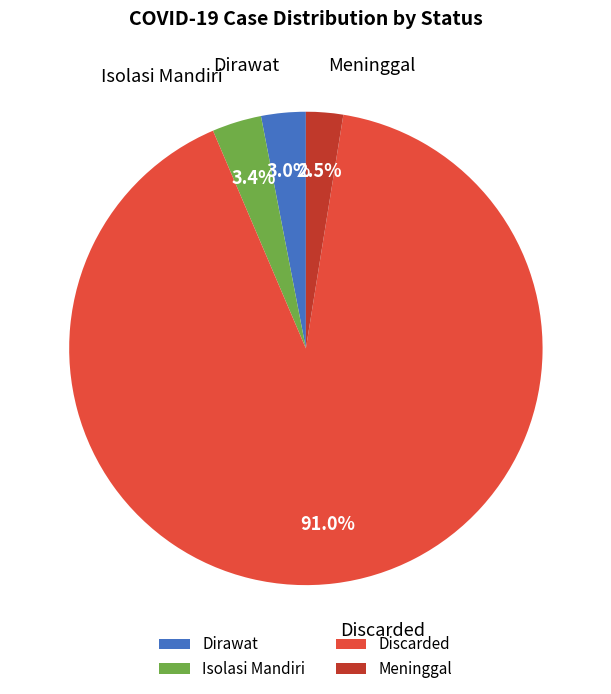

How many segments does this pie chart have?

4